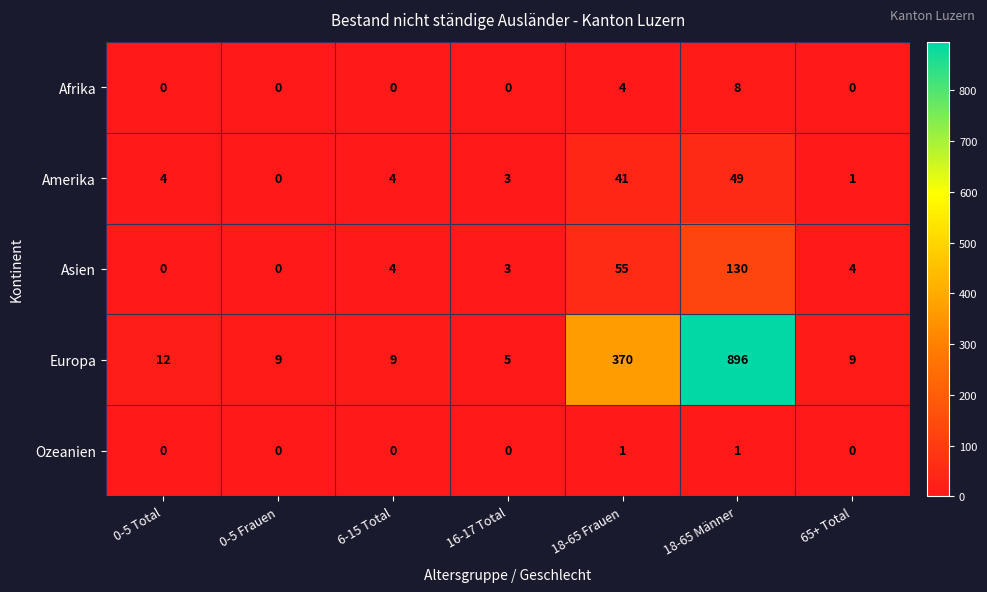

The value of Amerika at 0-5 Total is 4. True or false?

True